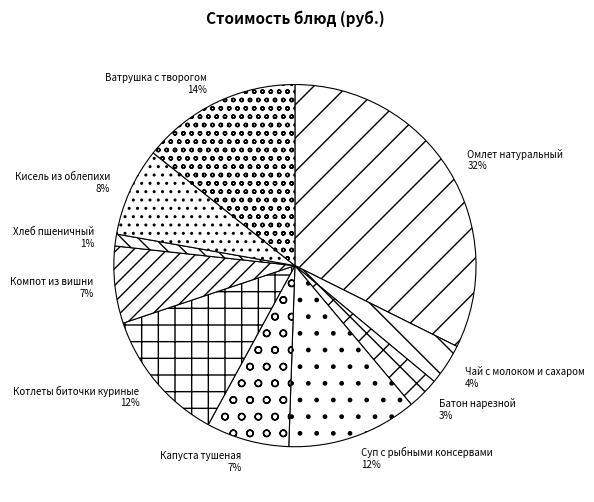

To the nearest percent, what is the difference between the largest and smallest slice percentages?

31%